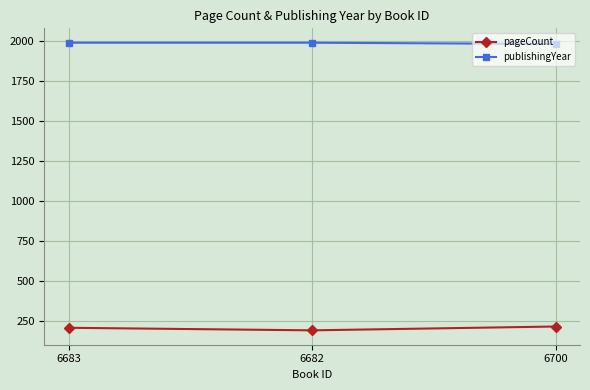

What is the minimum value shown in the chart?

192